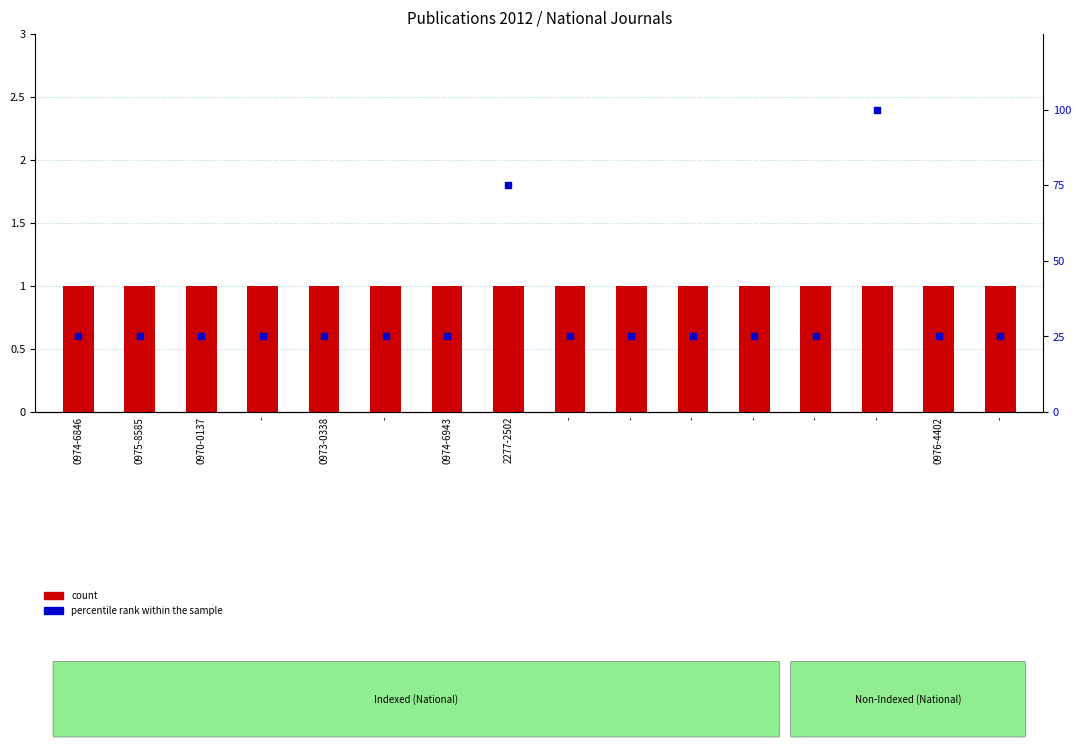

Which series reaches the maximum Y coordinate?

percentile rank within the sample